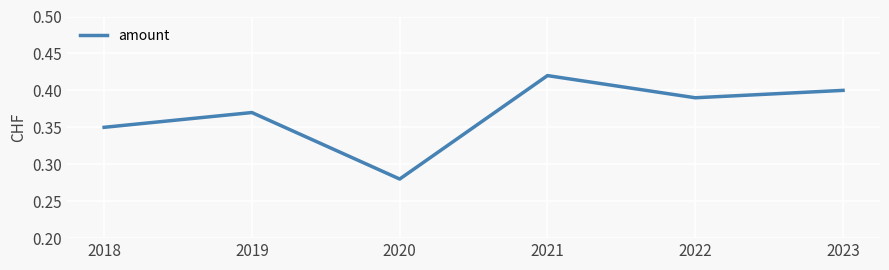

Rank the categories by value from highest to lowest.

2021, 2023, 2022, 2019, 2018, 2020